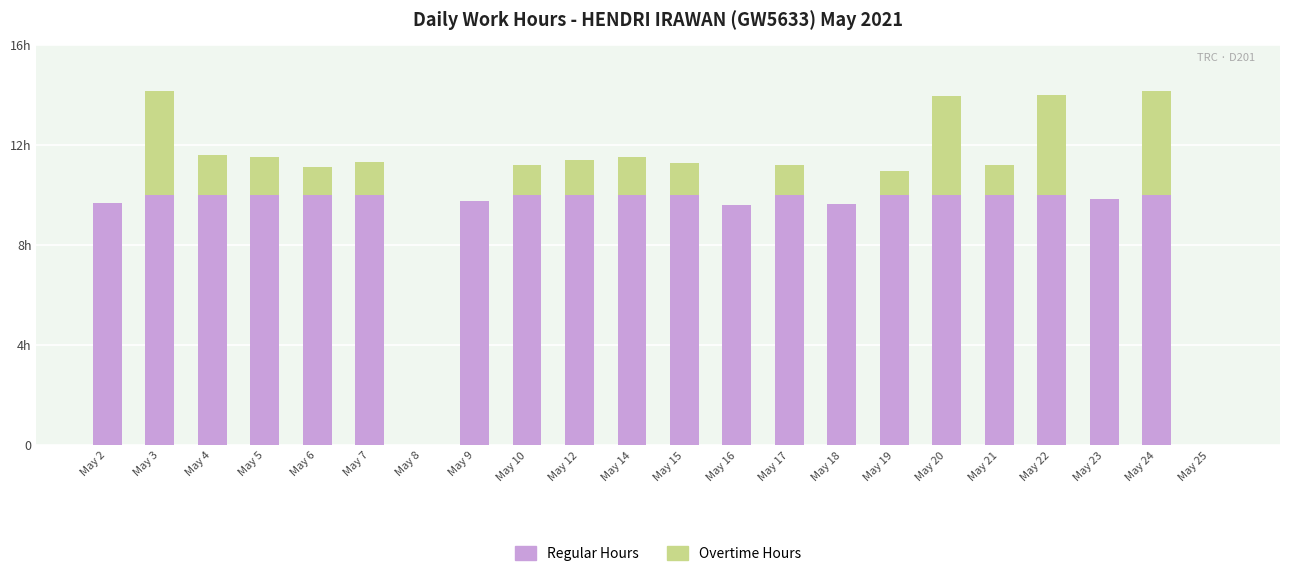

List the series in order of their peak value, highest first.

Regular Hours, Overtime Hours